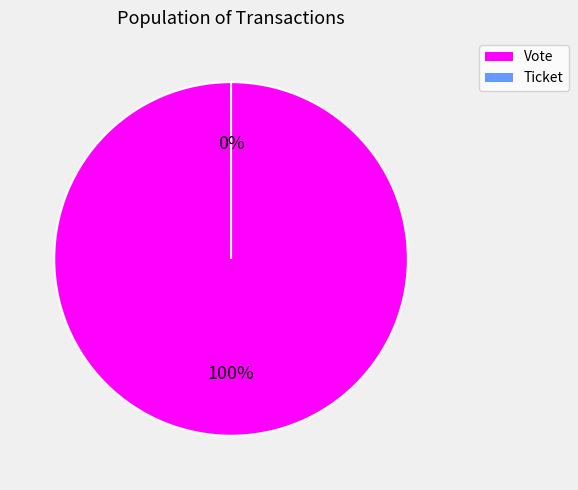

What is the total percentage of Vote and Ticket?

100.0%